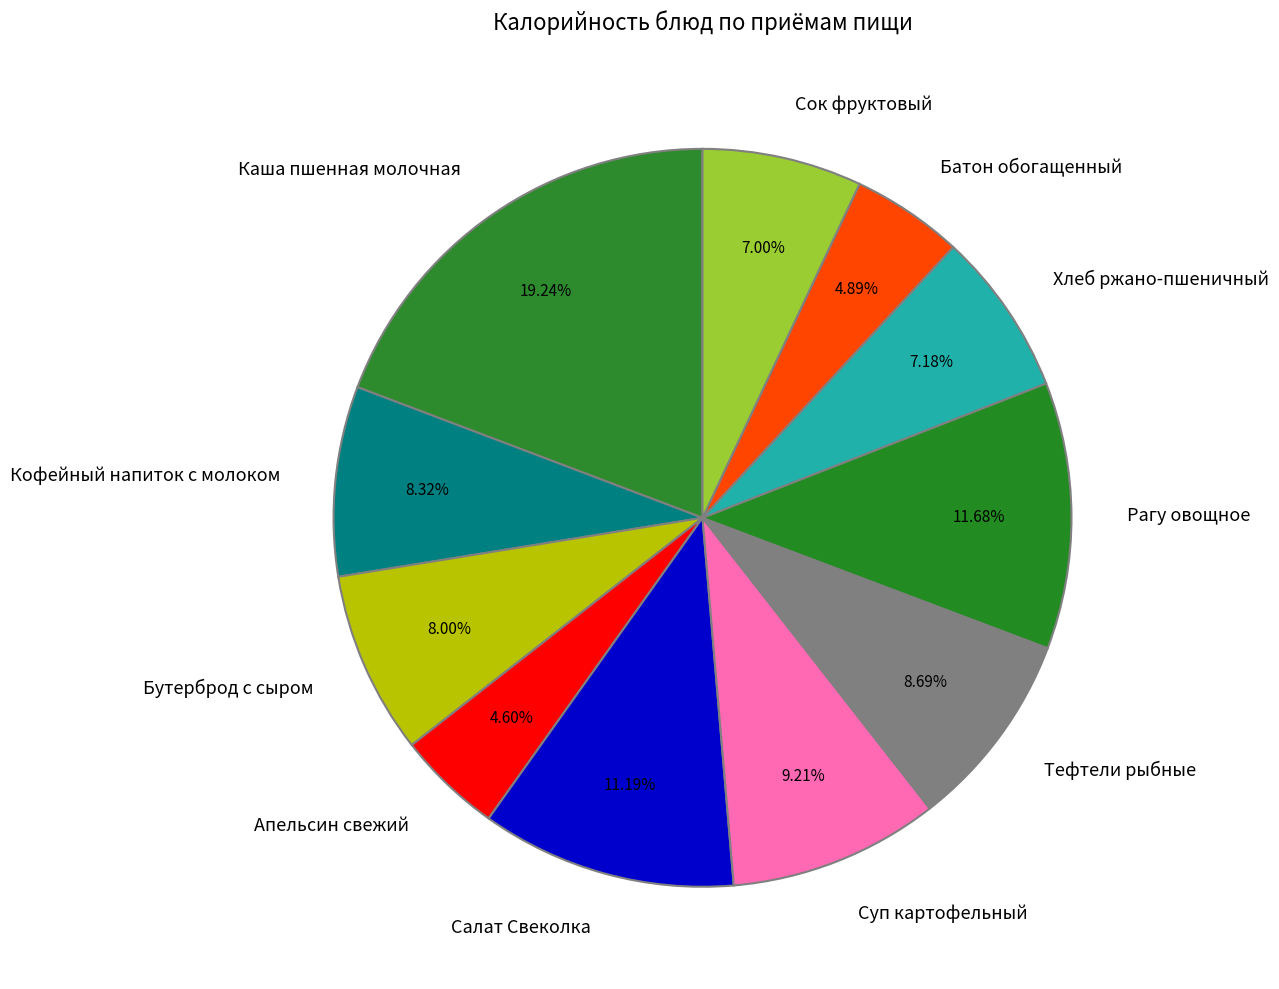

What percentage is NOT represented by Сок фруктовый?

93.0%